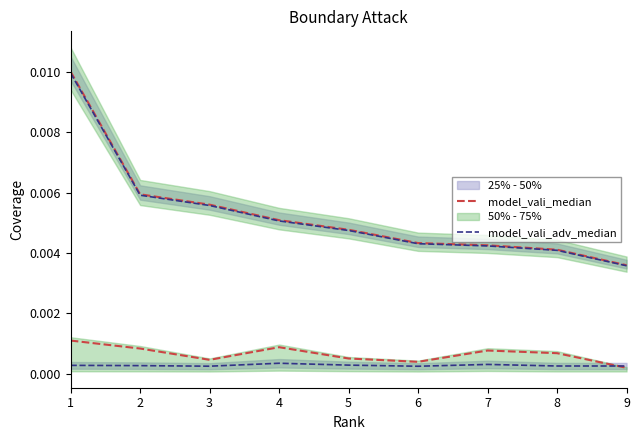

Rank the series by their average value, from lowest to highest.

model_vali_adv_median, model_vali_median